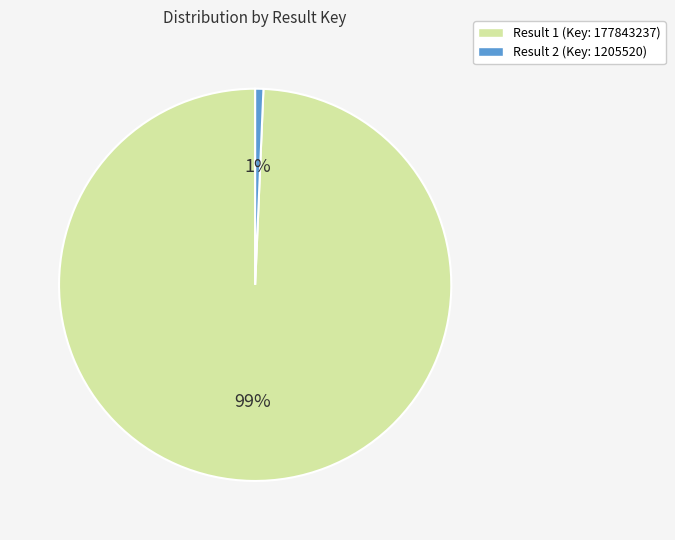

To the nearest percent, what portion does Result 2 (Key: 1205520) represent?

1%